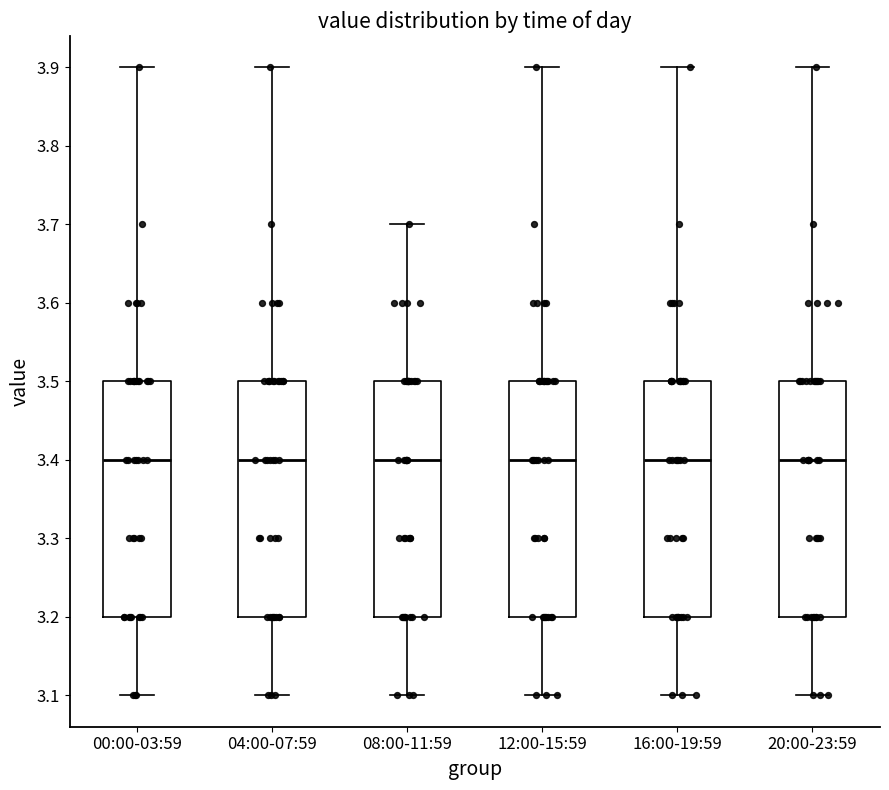

Reading left to right, read every box against the y-axis: the position of its median line, the range the box covers, and the ends of its whiskers. The values are not printed on the chart, so give them approximately, as read against the axis.

00:00-03:59: median 3.4, box 3.2 to 3.5, whiskers 3.1 to 3.9
04:00-07:59: median 3.4, box 3.2 to 3.5, whiskers 3.1 to 3.9
08:00-11:59: median 3.4, box 3.2 to 3.5, whiskers 3.1 to 3.7
12:00-15:59: median 3.4, box 3.2 to 3.5, whiskers 3.1 to 3.9
16:00-19:59: median 3.4, box 3.2 to 3.5, whiskers 3.1 to 3.9
20:00-23:59: median 3.4, box 3.2 to 3.5, whiskers 3.1 to 3.9